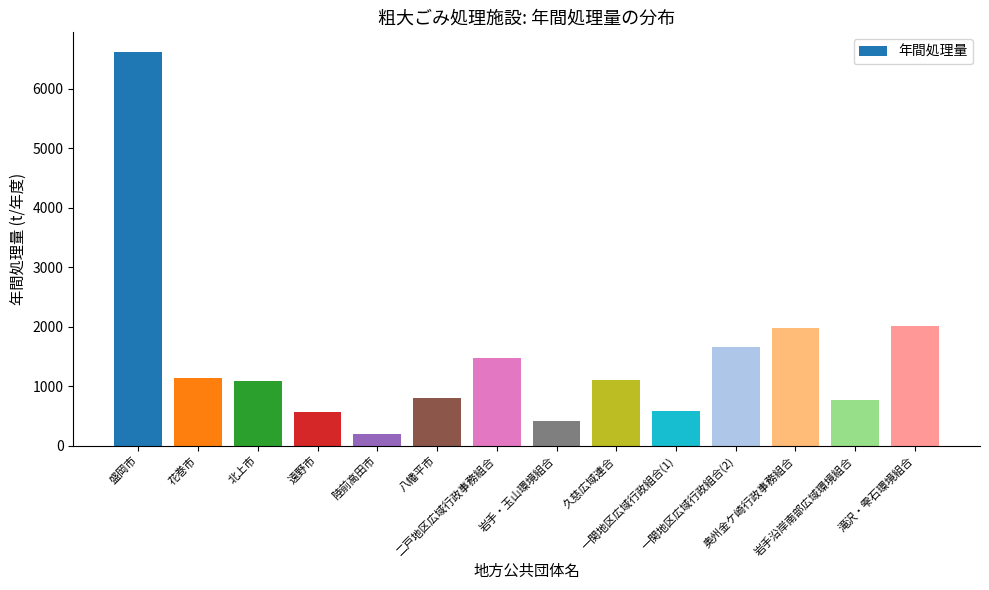

What is the approximate value at 盛岡市?

6620